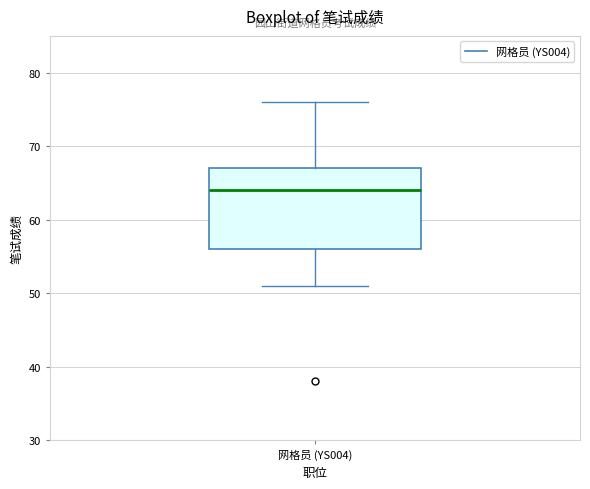

Where is the upper edge of the box for 网格员 (YS004) on the y-axis? The values are not printed on the chart, so give them approximately, as read against the axis.

67